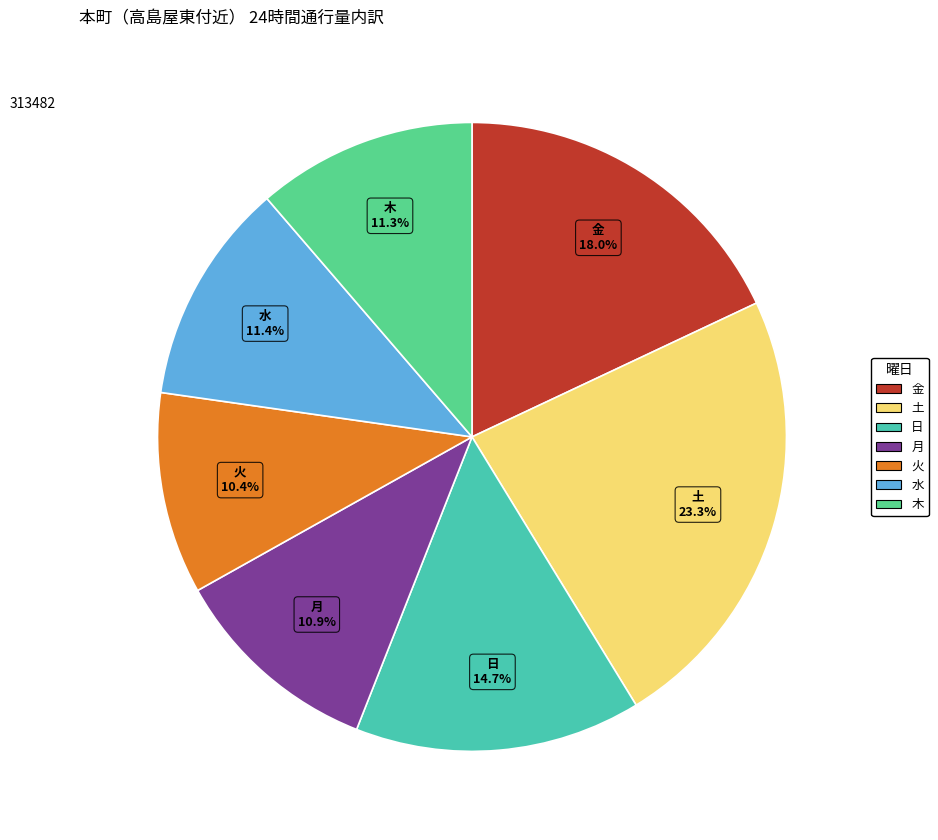

Is there a majority slice in this chart?

No